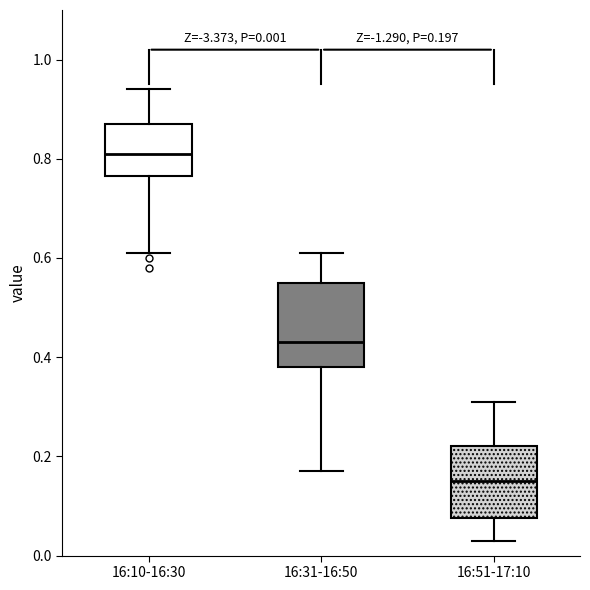

Which box is the tallest, from its lower edge to its upper edge?

16:31-16:50